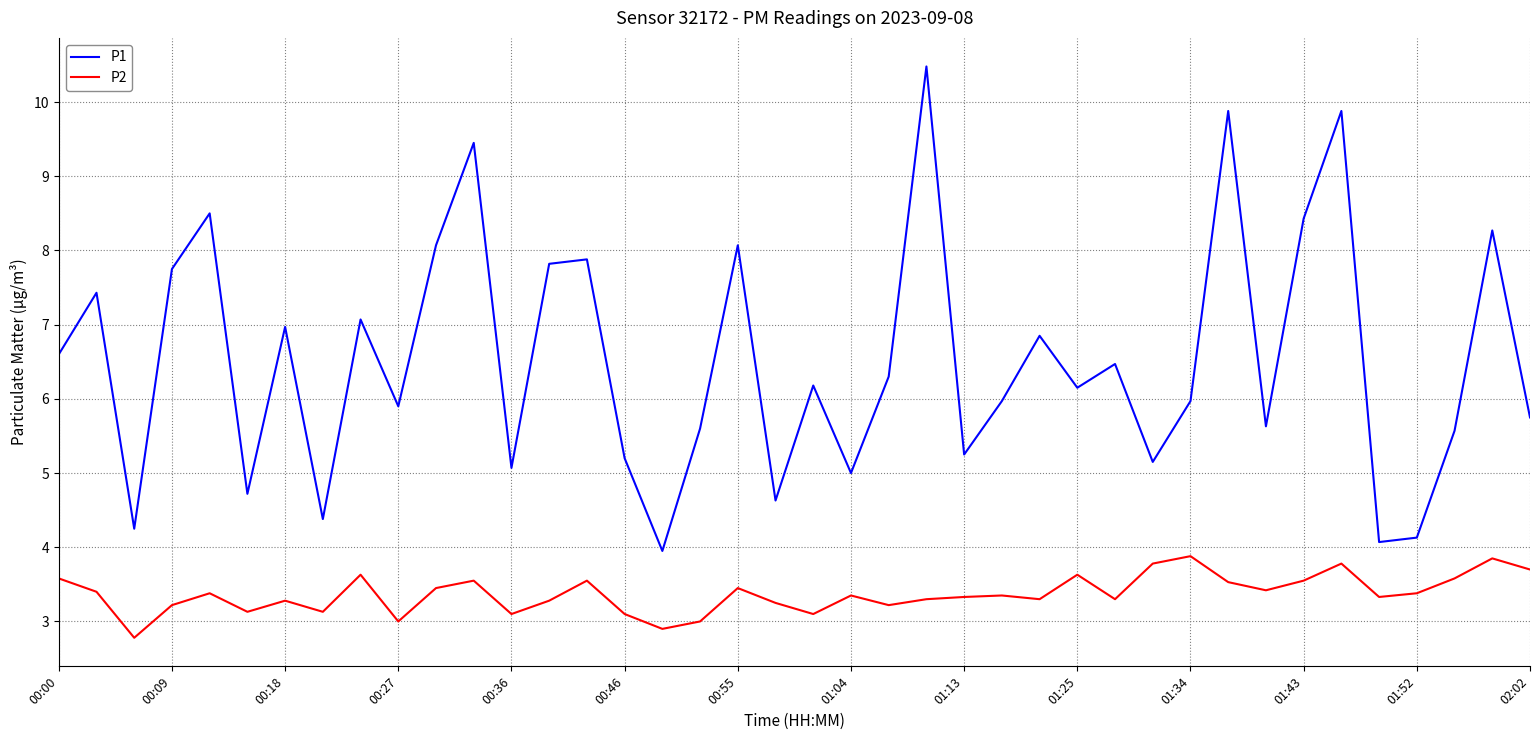

What is the minimum value for P2?

2.8